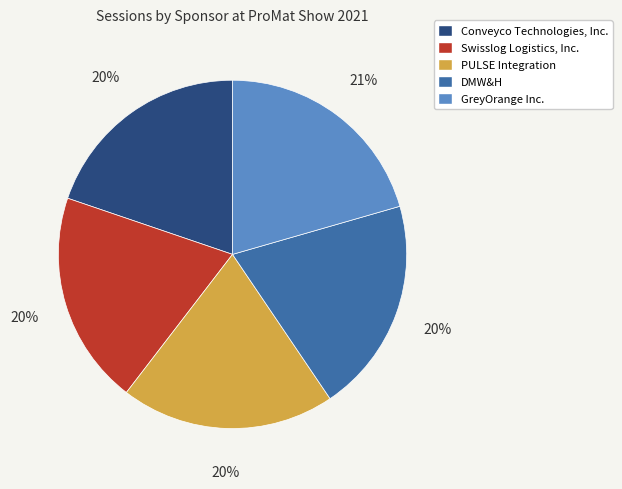

Is it true that PULSE Integration is 20% of the pie?

True